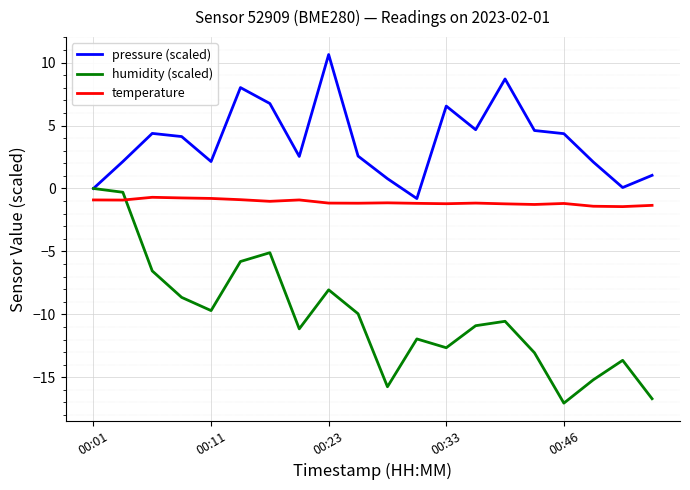

How many times do temperature and humidity (scaled) cross each other?

1